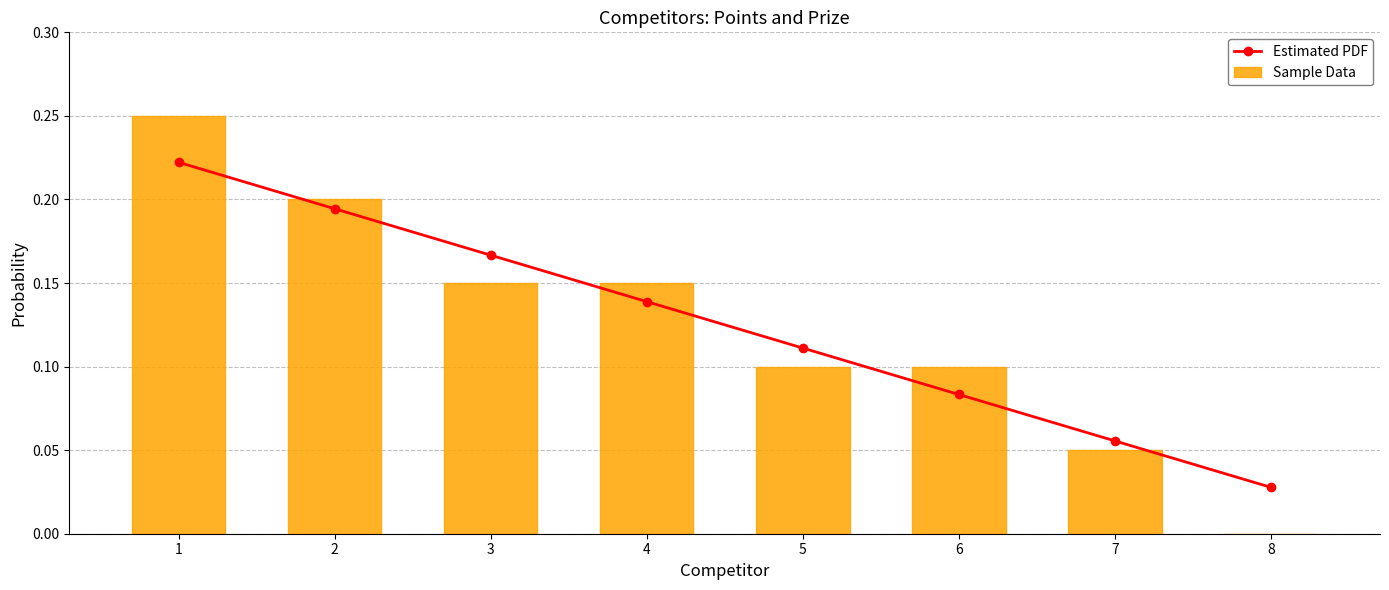

How many values in the Sample Data series exceed 0?

7